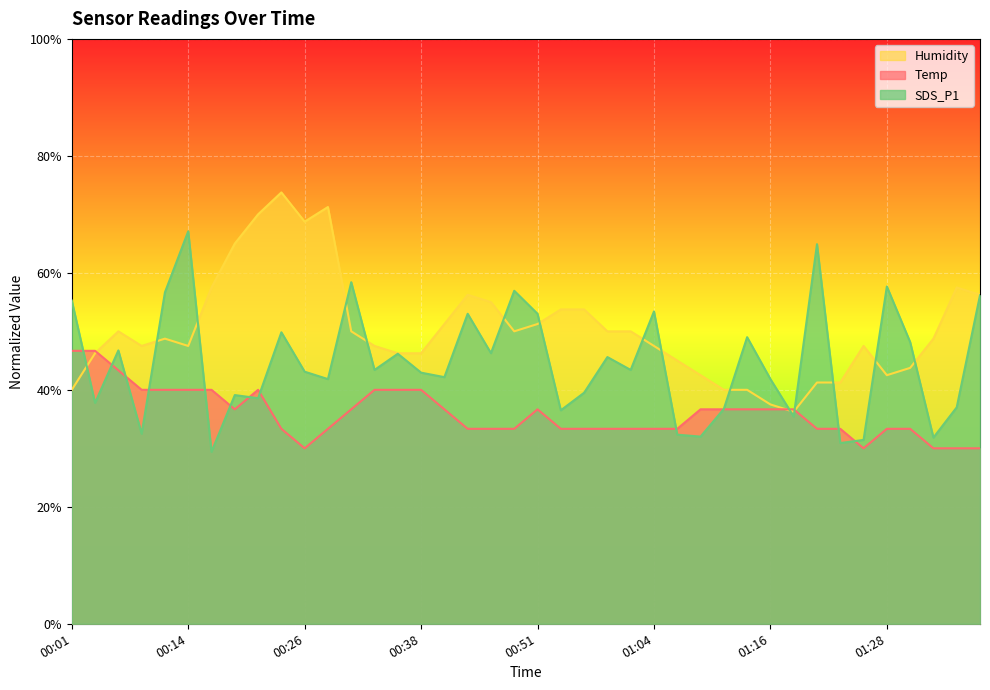

Reading left to right, extract all data points from this chart.

Temp: 00:01=46.7	00:04=46.7	00:06=43.3	00:09=40.0	00:11=40.0	00:14=40.0	00:16=40.0	00:18=36.7	00:21=40.0	00:23=33.3	00:26=30.0	00:28=33.3	00:31=36.7	00:33=40.0	00:36=40.0	00:38=40.0	00:41=36.7	00:43=33.3	00:46=33.3	00:49=33.3	00:51=36.7	00:54=33.3	00:56=33.3	00:59=33.3	01:01=33.3	01:04=33.3	01:06=33.3	01:09=36.7	01:11=36.7	01:14=36.7	01:16=36.7	01:18=36.7	01:21=33.3	01:23=33.3	01:26=30.0	01:28=33.3	01:31=33.3	01:33=30.0	01:36=30.0	01:38=30.0
Humidity: 00:01=40.0	00:04=46.3	00:06=50.0	00:09=47.5	00:11=48.8	00:14=47.5	00:16=57.5	00:18=65.0	00:21=70.0	00:23=73.8	00:26=68.8	00:28=71.3	00:31=50.0	00:33=47.5	00:36=46.3	00:38=46.3	00:41=51.2	00:43=56.2	00:46=55.0	00:49=50.0	00:51=51.2	00:54=53.7	00:56=53.7	00:59=50.0	01:01=50.0	01:04=47.5	01:06=45.0	01:09=42.5	01:11=40.0	01:14=40.0	01:16=37.5	01:18=36.3	01:21=41.2	01:23=41.2	01:26=47.5	01:28=42.5	01:31=43.8	01:33=48.8	01:36=57.5	01:38=56.2
SDS_P1: 00:01=55.3	00:04=37.8	00:06=46.7	00:09=32.5	00:11=56.7	00:14=67.1	00:16=29.4	00:18=39.1	00:21=38.6	00:23=49.8	00:26=43.1	00:28=41.8	00:31=58.4	00:33=43.4	00:36=46.2	00:38=42.9	00:41=42.2	00:43=53.0	00:46=46.3	00:49=56.9	00:51=53.0	00:54=36.5	00:56=39.5	00:59=45.6	01:01=43.4	01:04=53.4	01:06=32.3	01:09=32.0	01:11=36.7	01:14=49.0	01:16=41.8	01:18=35.4	01:21=64.9	01:23=30.9	01:26=31.4	01:28=57.7	01:31=48.2	01:33=31.8	01:36=37.0	01:38=56.2